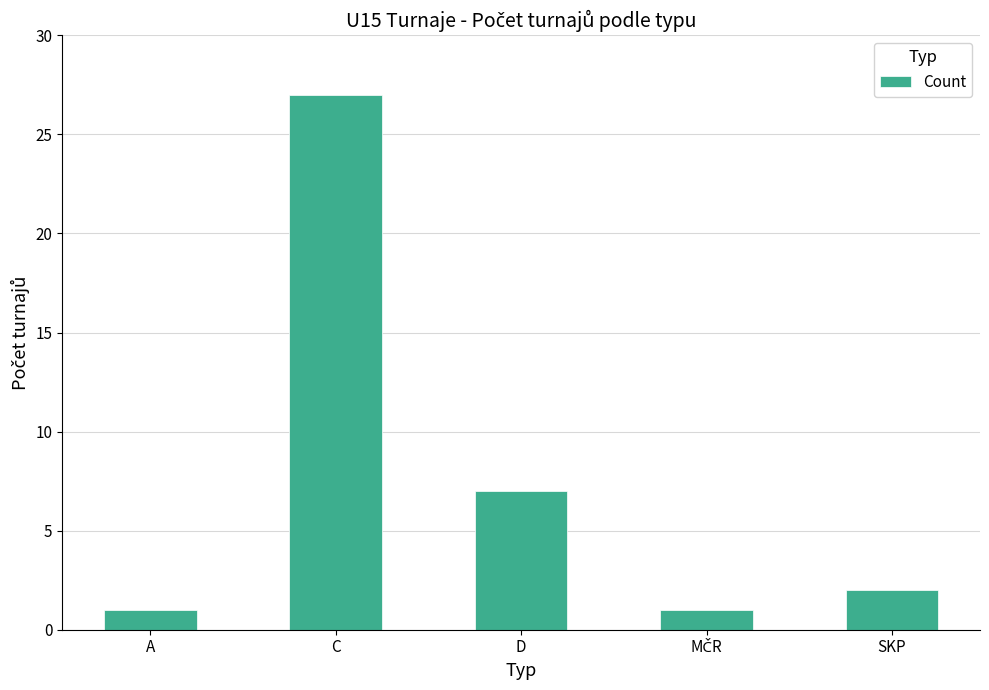

Which category has the highest value across all series?

C